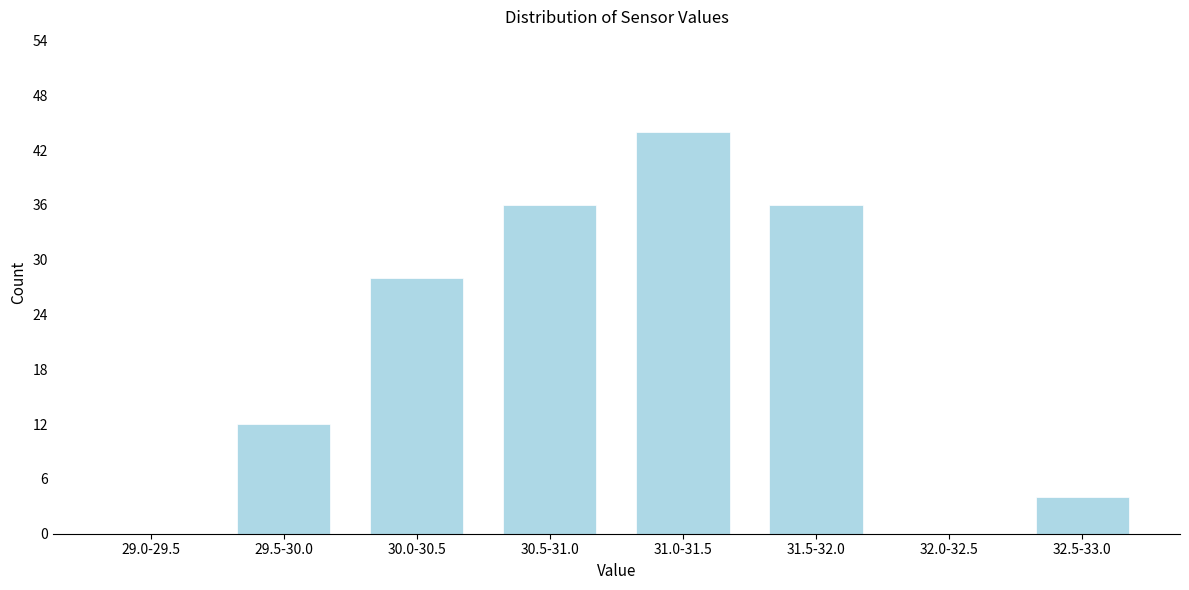

Reading left to right, what are all the values shown in this chart?

29.0-29.5=0	29.5-30.0=12	30.0-30.5=28	30.5-31.0=36	31.0-31.5=44	31.5-32.0=36	32.0-32.5=0	32.5-33.0=4